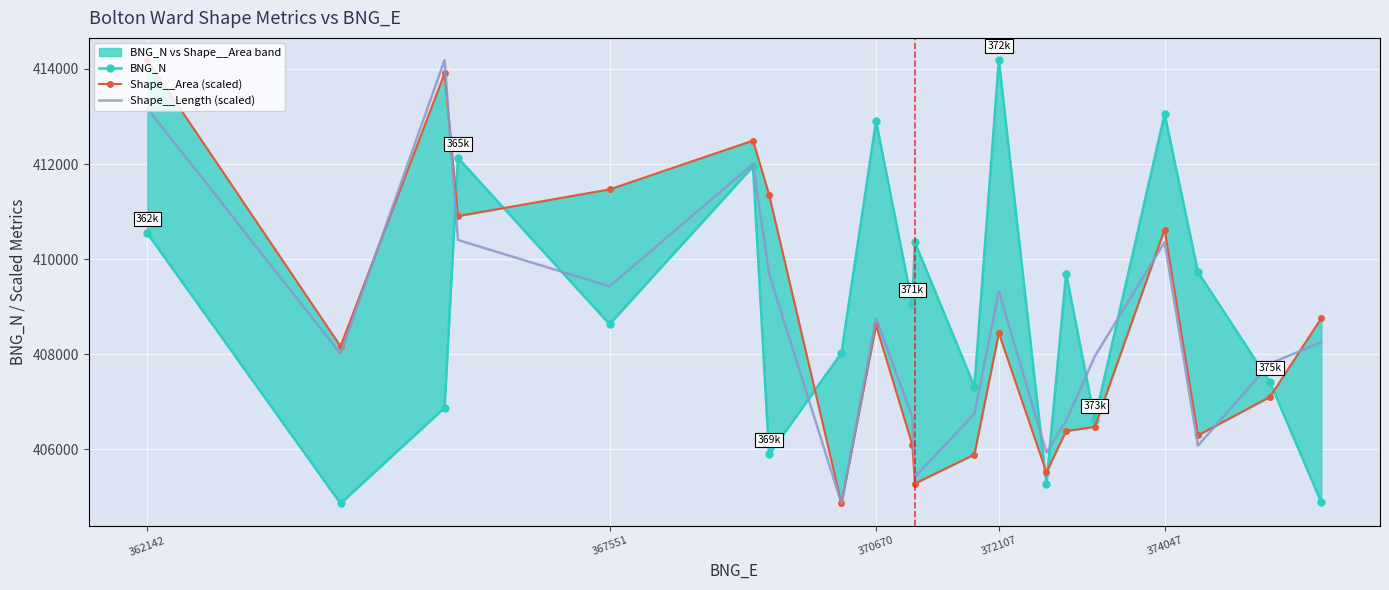

How many intersections are there between Shape__Length (scaled) and Shape__Area (scaled)?

5